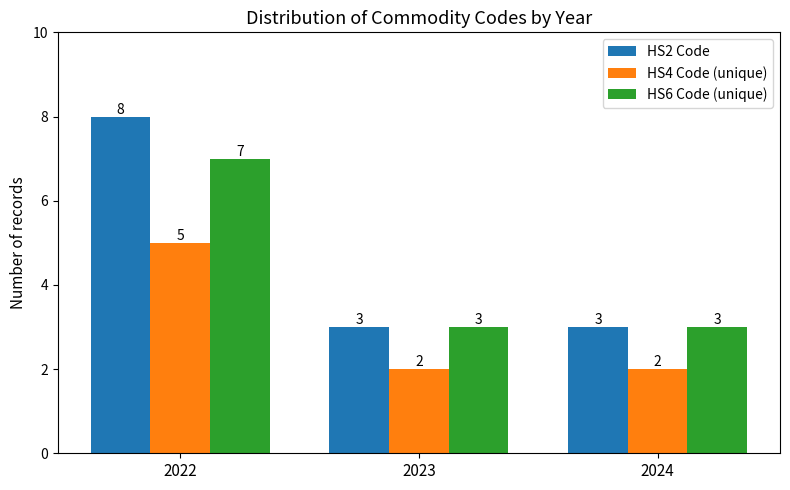

At how many categories does at least one series exceed 4?

1